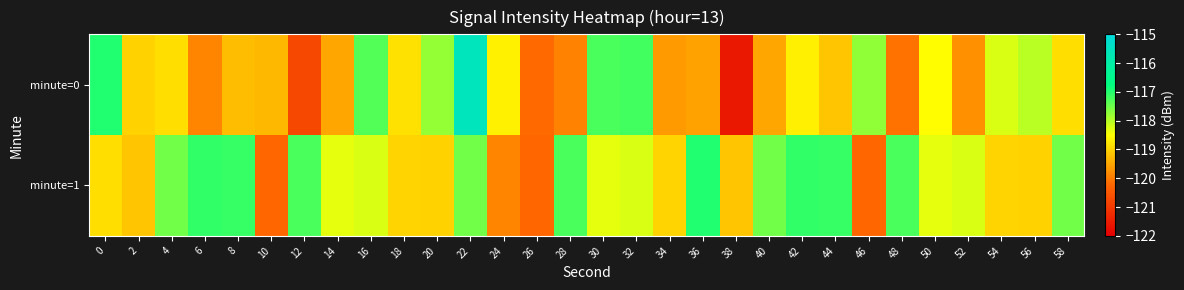

At which category is the sum across all series the highest?

22